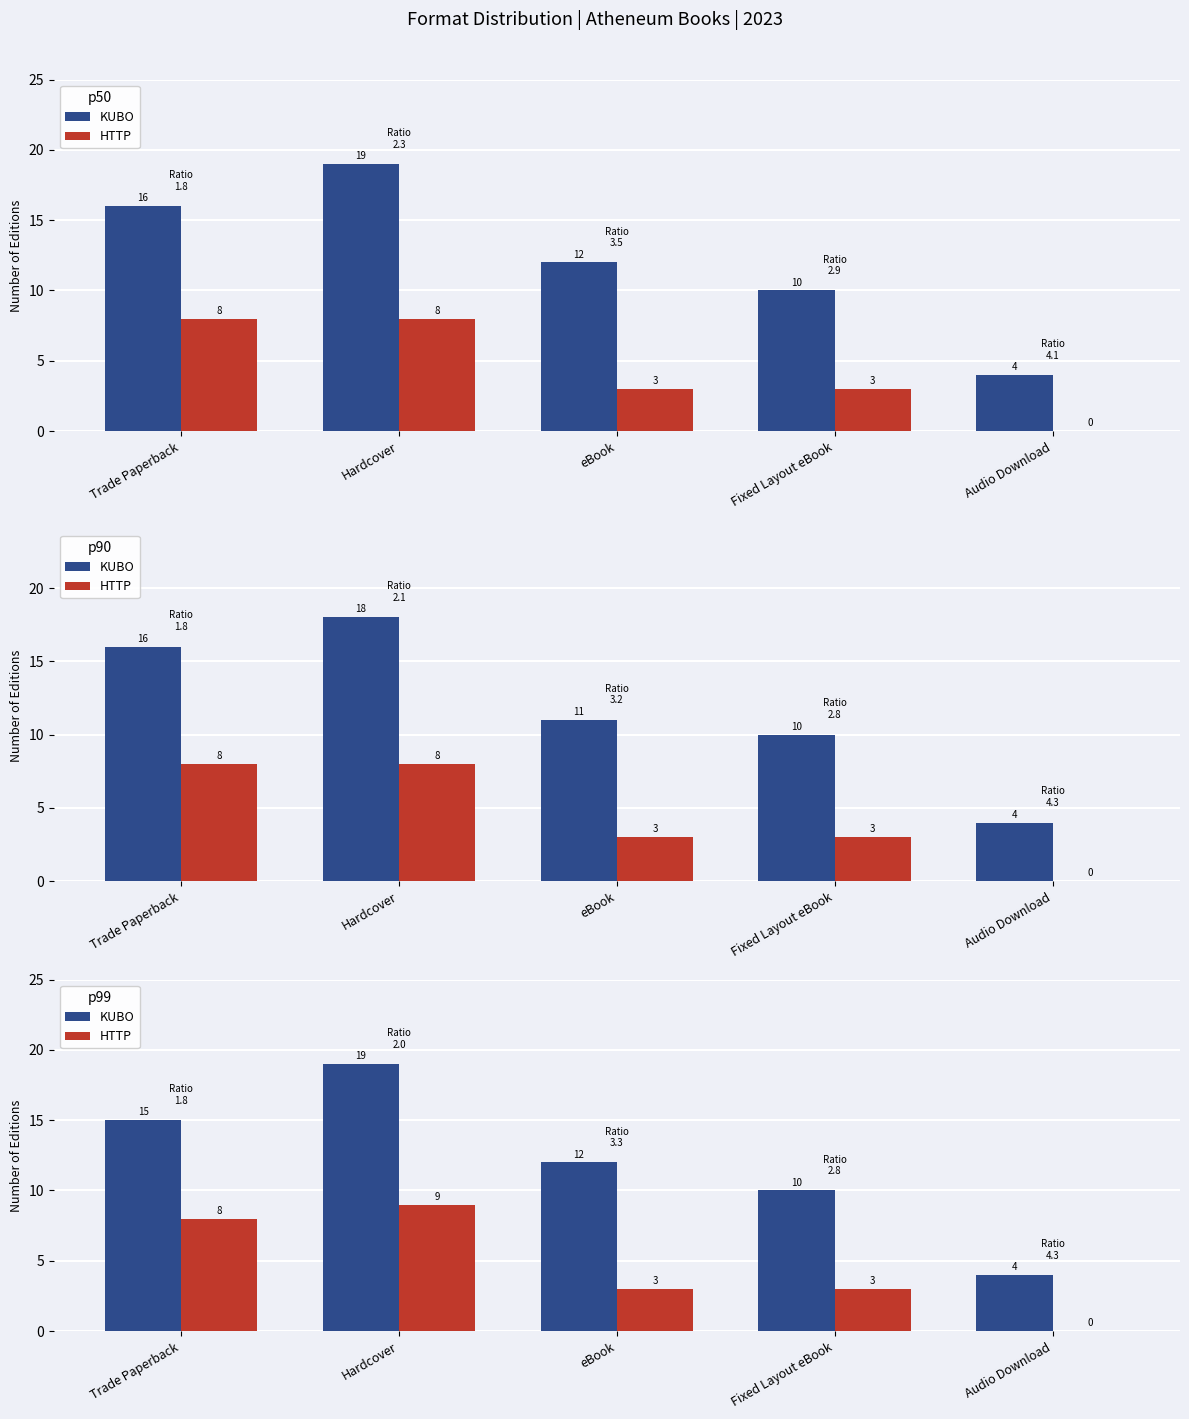

Which has a higher value, Audio Download or Fixed Layout eBook?

Fixed Layout eBook